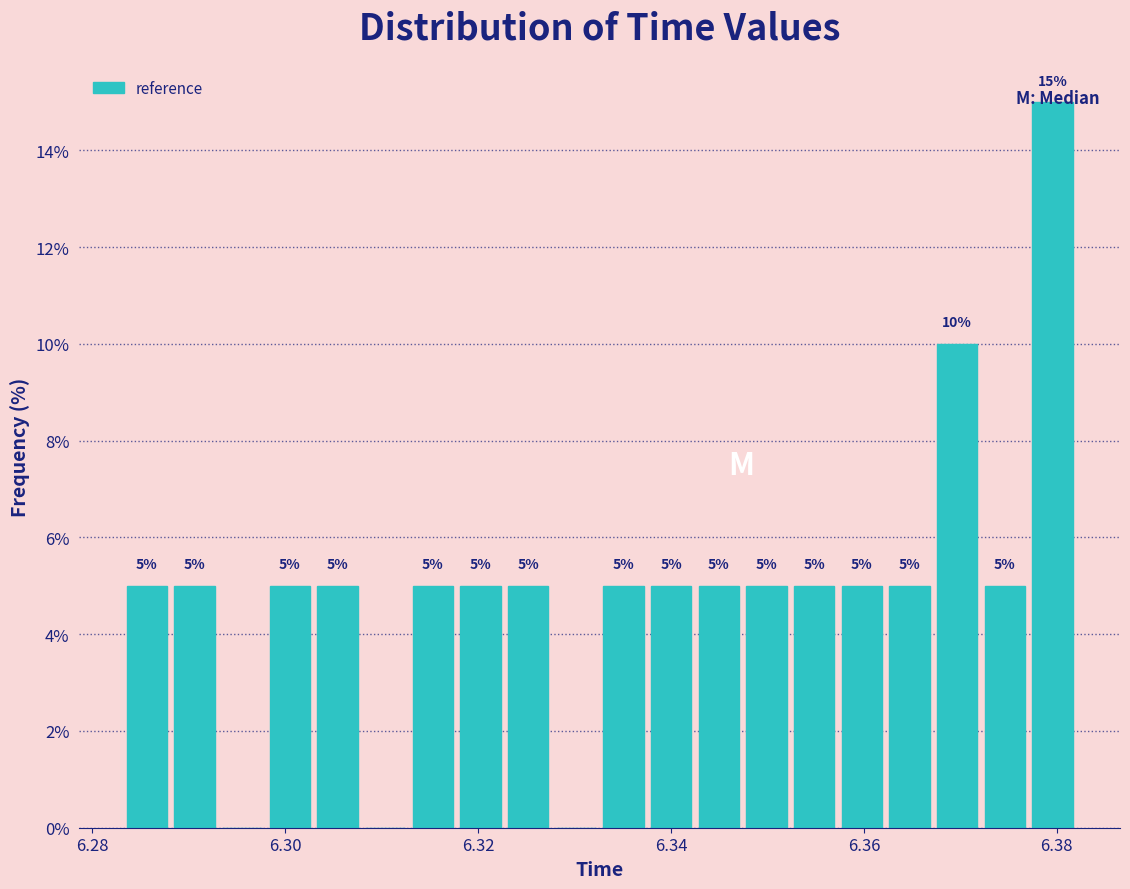

Read against the x-axis, roughly where is the centre of the tallest bar?

6.380